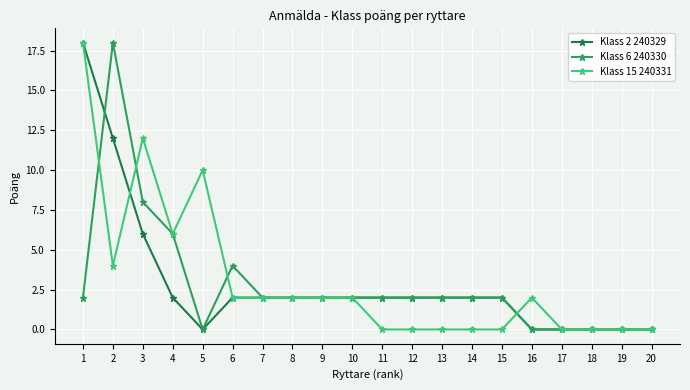

Reading left to right, transcribe all the data shown in this chart.

Klass 2 240329: 18	12	6	2	0	2	2	2	2	2	2	2	2	2	2	0	0	0	0	0
Klass 6 240330: 2	18	8	6	0	4	2	2	2	2	2	2	2	2	2	0	0	0	0	0
Klass 15 240331: 18	4	12	6	10	2	2	2	2	2	0	0	0	0	0	2	0	0	0	0